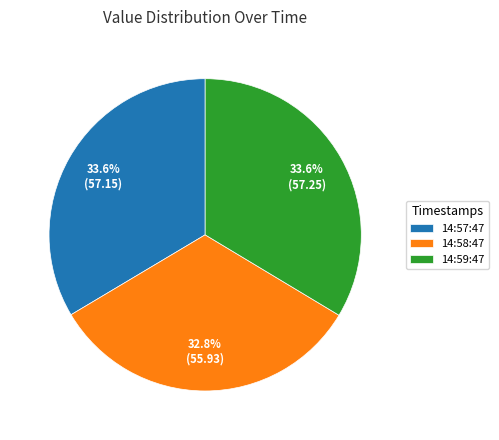

Does any single category account for the majority?

No